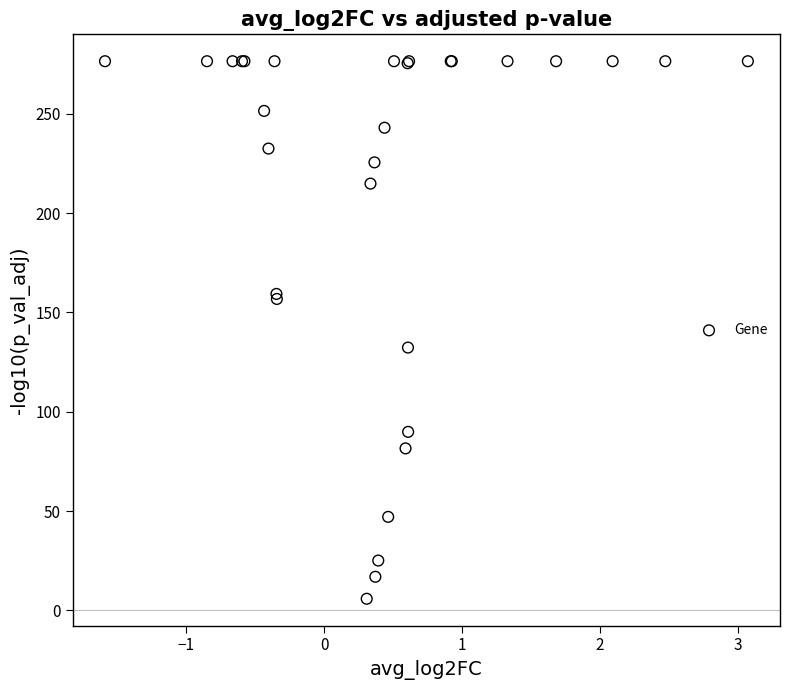

What Y value in the scatter plot is closest to 141?

132.3